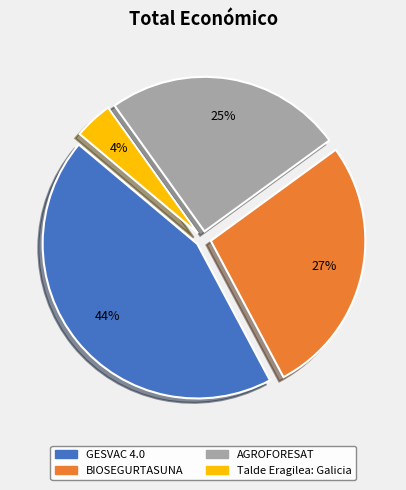

Between AGROFORESAT and Talde Eragilea: Galicia, which is larger?

AGROFORESAT